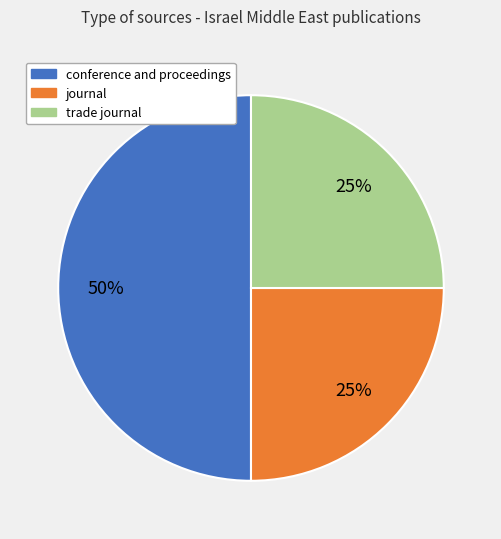

To the nearest percent, what is the difference between the conference and proceedings and journal slice percentages?

25%